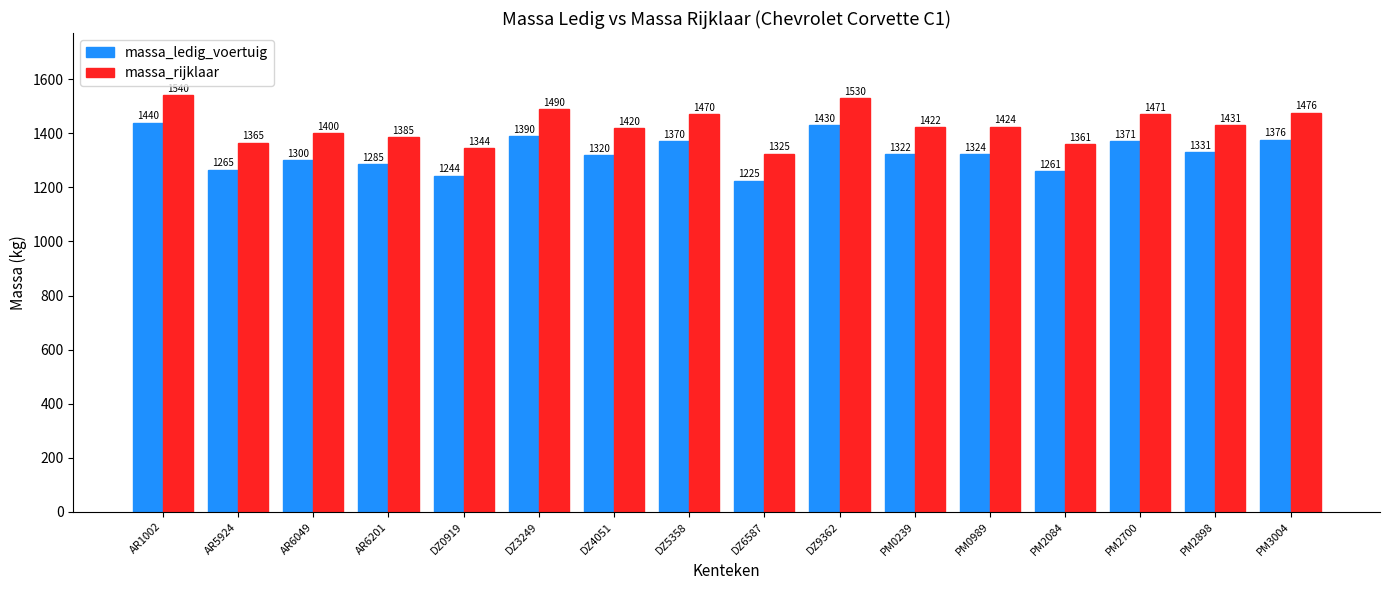

Is the value of massa_ledig_voertuig at PM2898 greater than the value of massa_rijklaar at DZ9362?

No